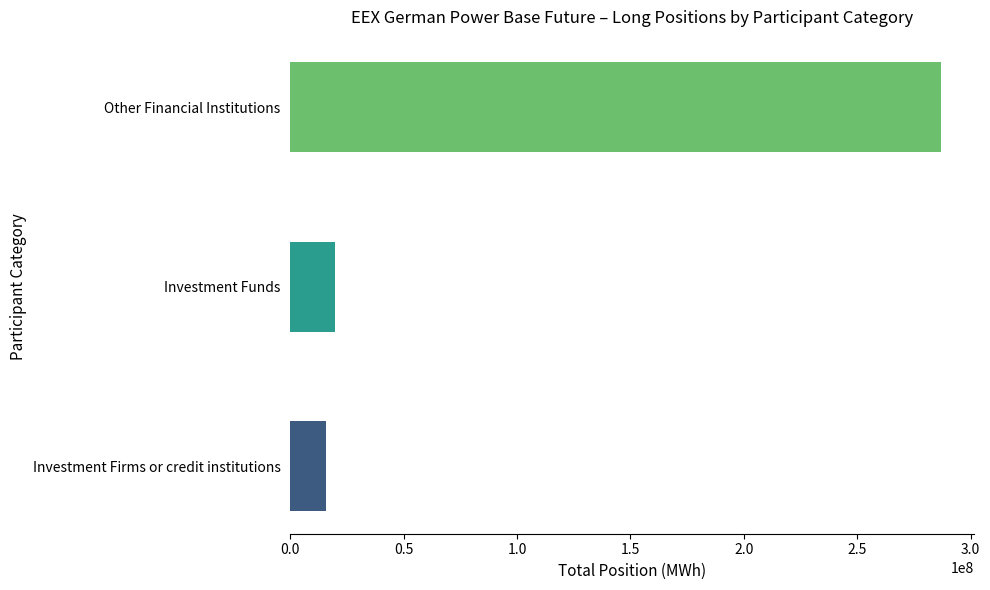

Rank the categories by value from highest to lowest.

Other Financial Institutions, Investment Funds, Investment Firms or credit institutions